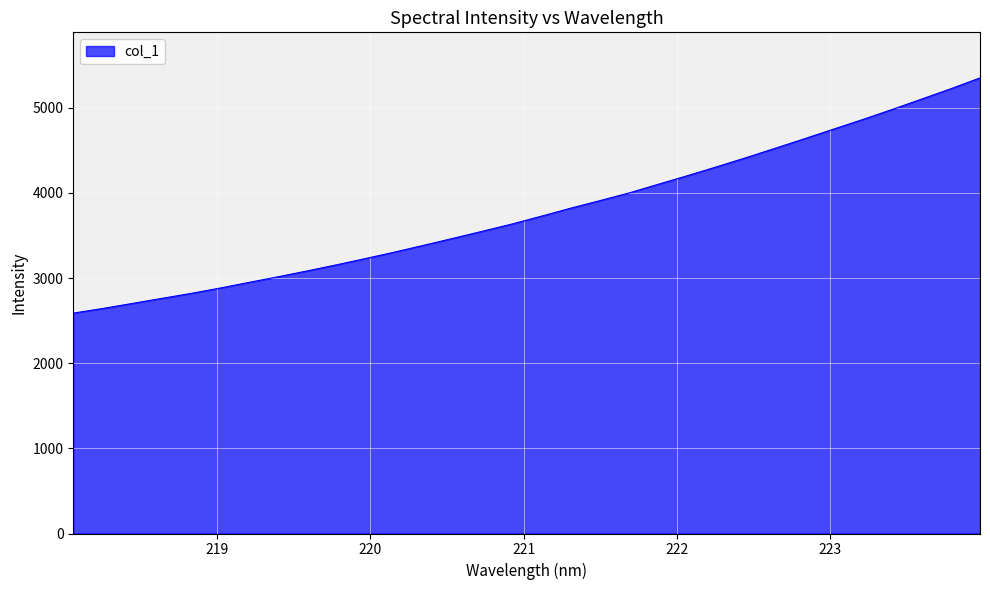

What is the difference between the maximum and minimum values?

2762.8